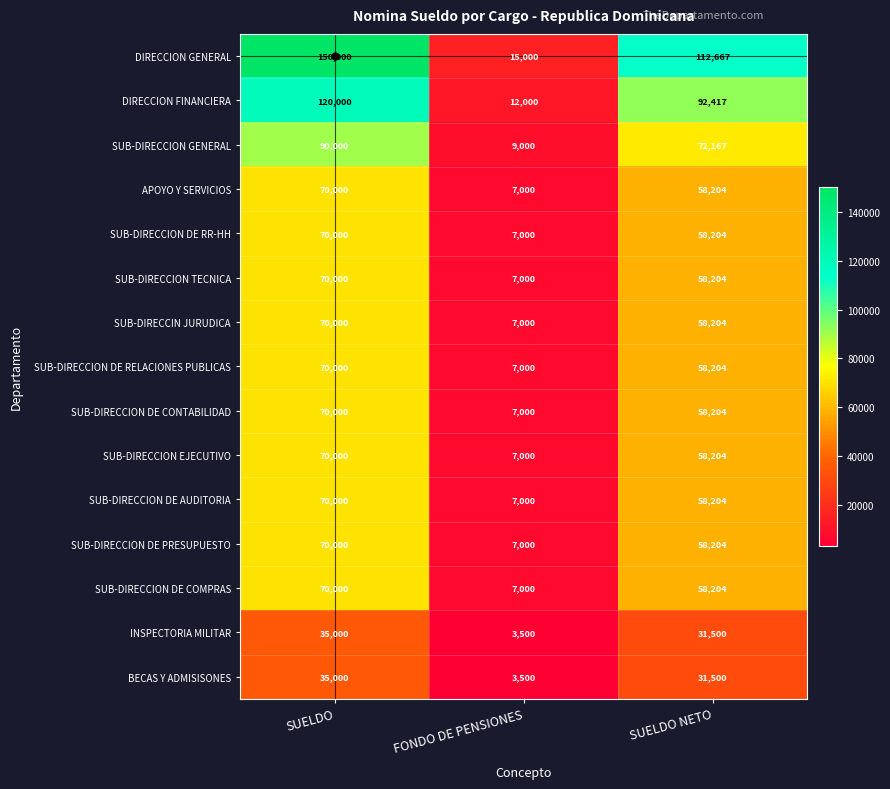

Which series has the widest spread of values?

DIRECCION GENERAL